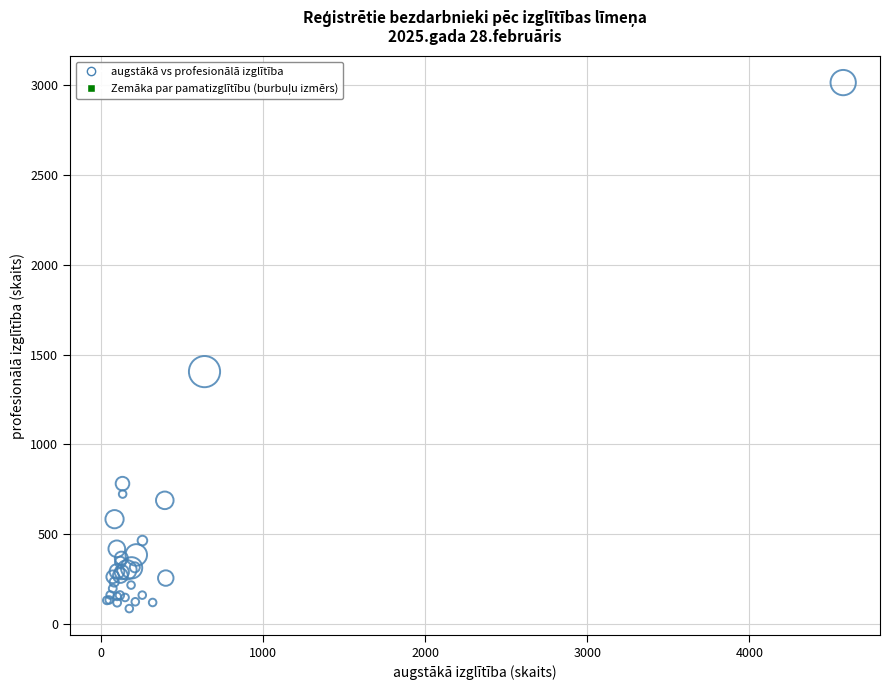

What Y value in the scatter plot is closest to 1550?

1405